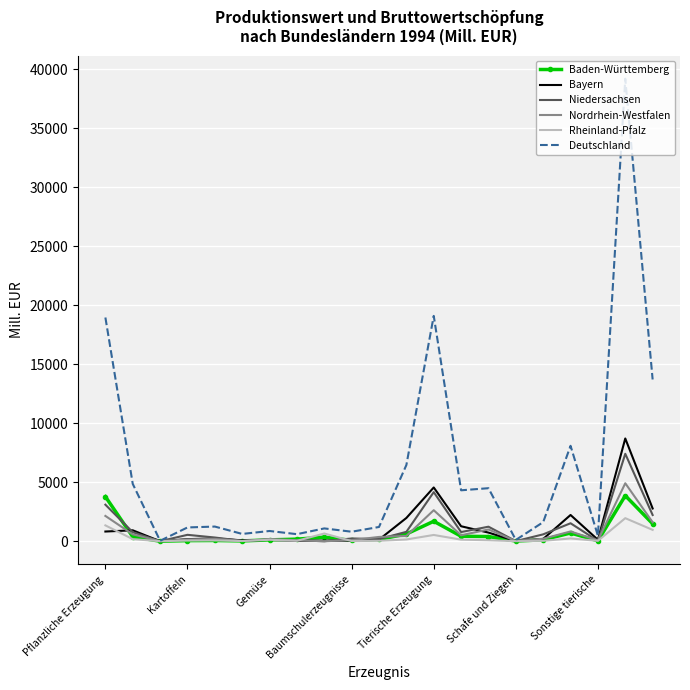

What is the difference between the maximum and minimum values in the Baden-Württemberg series?

3860